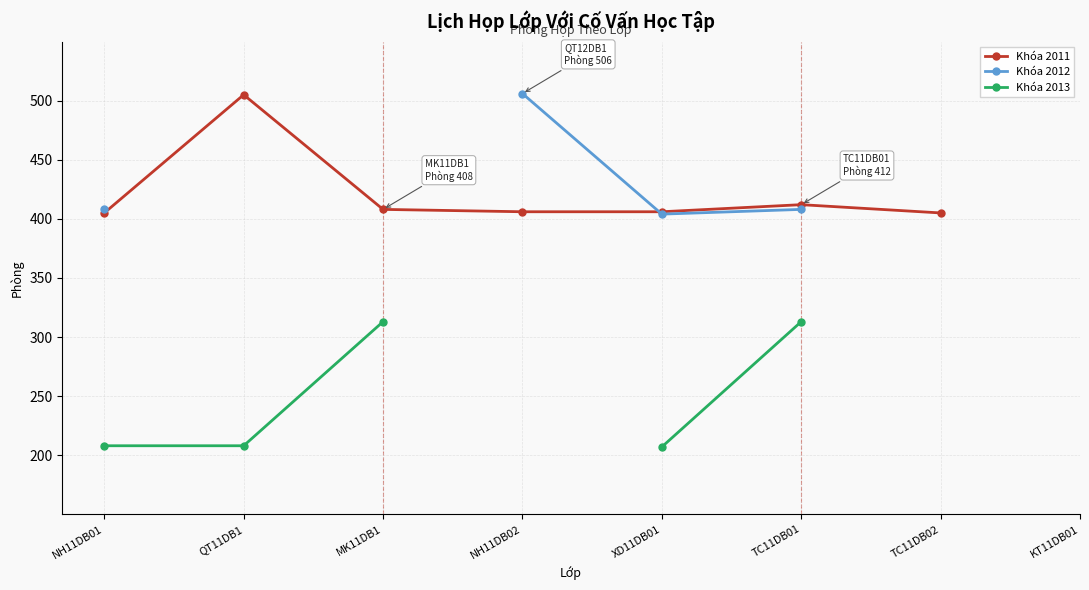

At which label is Khóa 2012 closest to 455?

NH11DB01